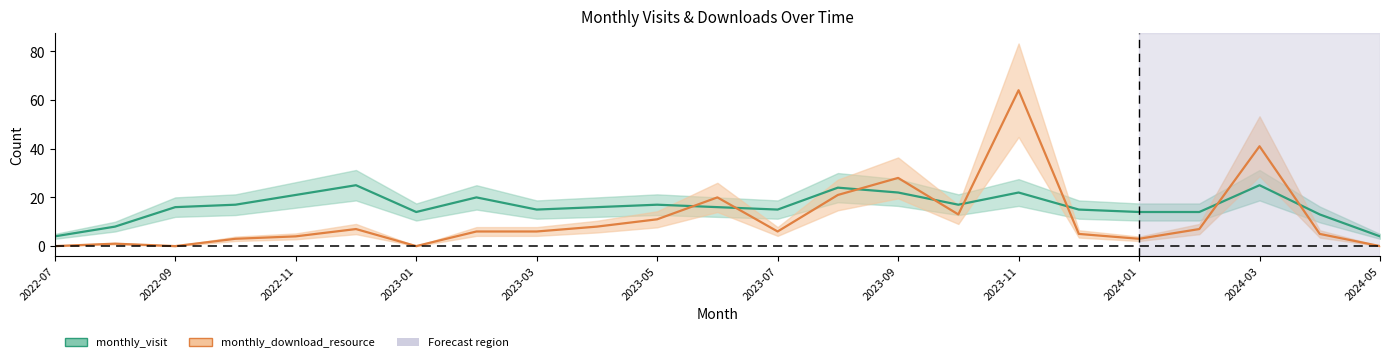

What is the value of the monthly_download_resource point at the 9th from the left?

6